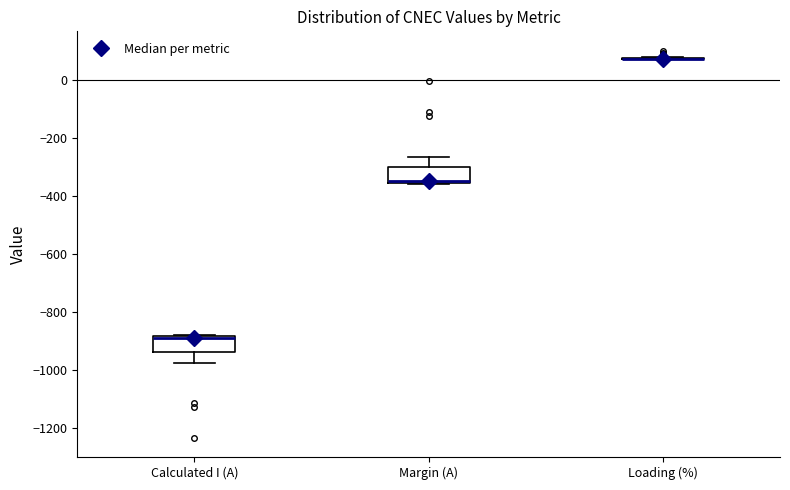

Reading left to right, transcribe this box plot: for each box, give where its median line is, the range the box spans, and where its two whiskers end, as read against the y-axis. The values are not printed on the chart, so give them approximately, as read against the axis.

Calculated I (A): median -900, box -940 to -880, whiskers -980 to -880
Margin (A): median -340, box -360 to -300, whiskers -360 to -260
Loading (%): box collapsed to a line at 80, whiskers 80 to 80